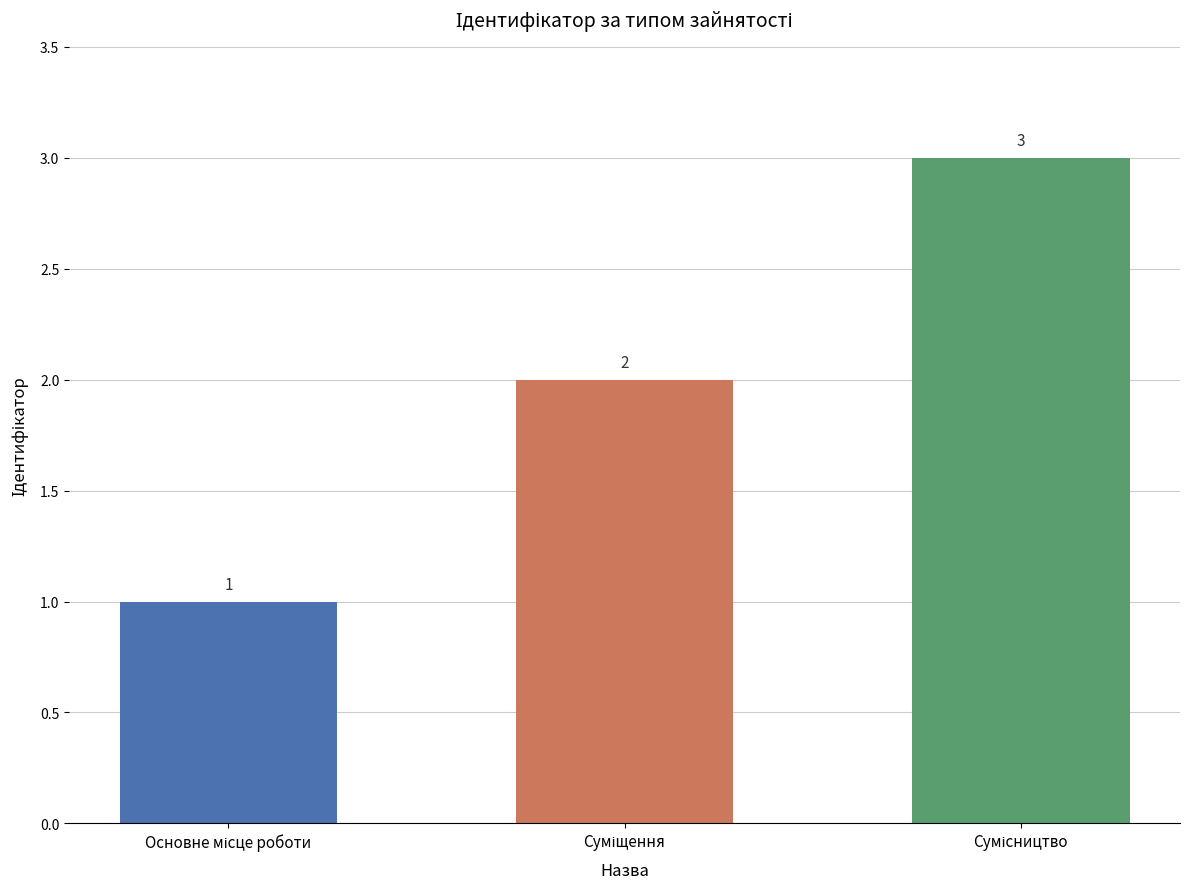

What is the value of the 1st bar from the left?

1